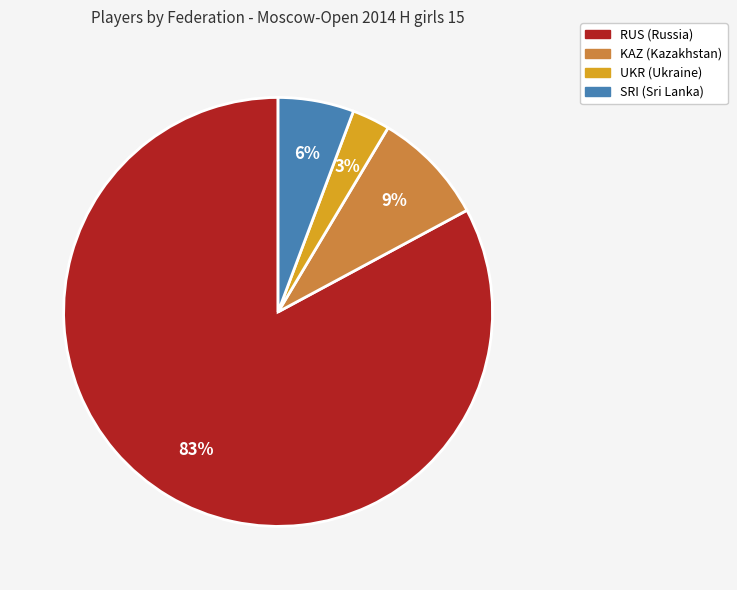

Which slice is the largest?

RUS